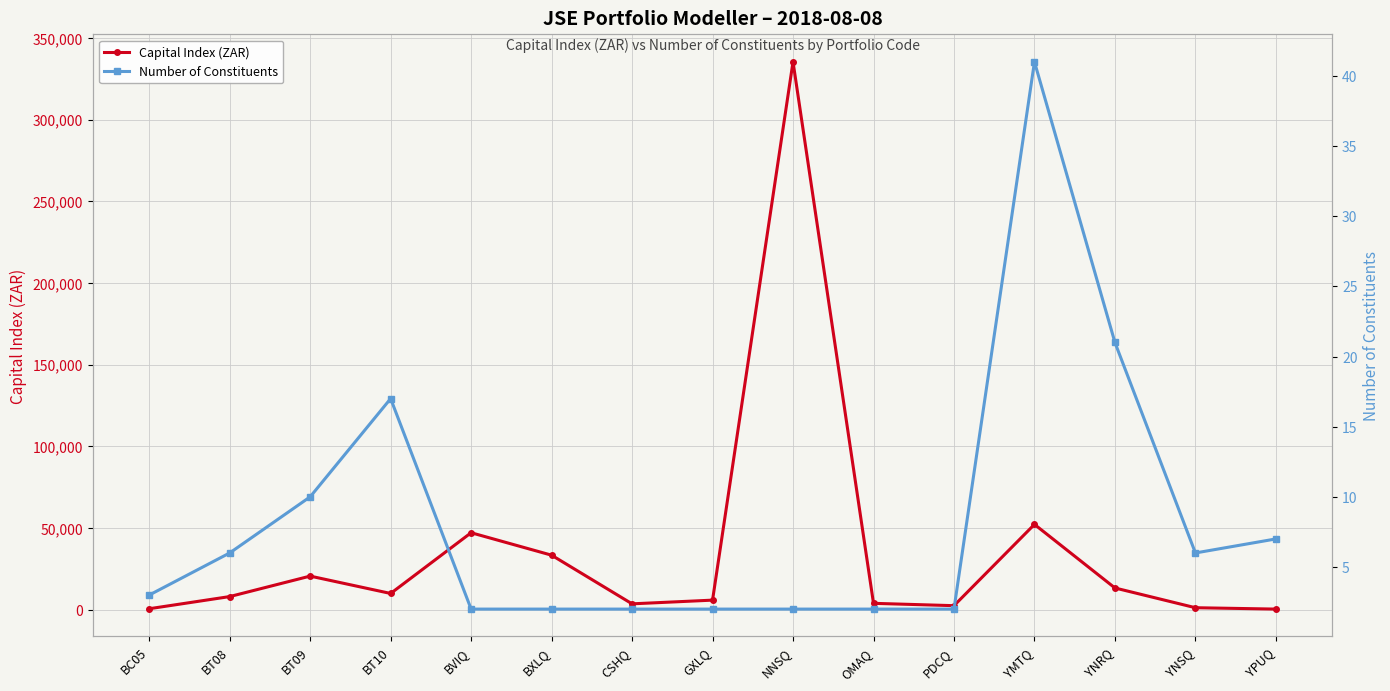

Reading right to left, list all the values displayed in this chart.

Capital Index (ZAR): YPUQ=339.0	YNSQ=1176.8	YNRQ=13266.7	YMTQ=52185.0	PDCQ=2430.0	OMAQ=3866.3	NNSQ=335324.1	GXLQ=5818.7	CSHQ=3553.0	BXLQ=33335.0	BVIQ=47082.0	BT10=9902.4	BT09=20533.1	BT08=7998.0	BC05=554.1
Number of Constituents: YPUQ=7.0	YNSQ=6.0	YNRQ=21.0	YMTQ=41.0	PDCQ=2.0	OMAQ=2.0	NNSQ=2.0	GXLQ=2.0	CSHQ=2.0	BXLQ=2.0	BVIQ=2.0	BT10=17.0	BT09=10.0	BT08=6.0	BC05=3.0